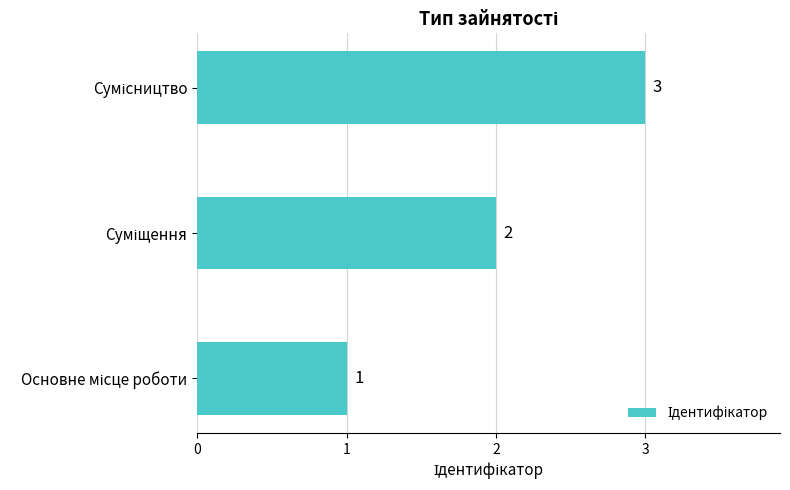

How many values are between 1 and 3?

3